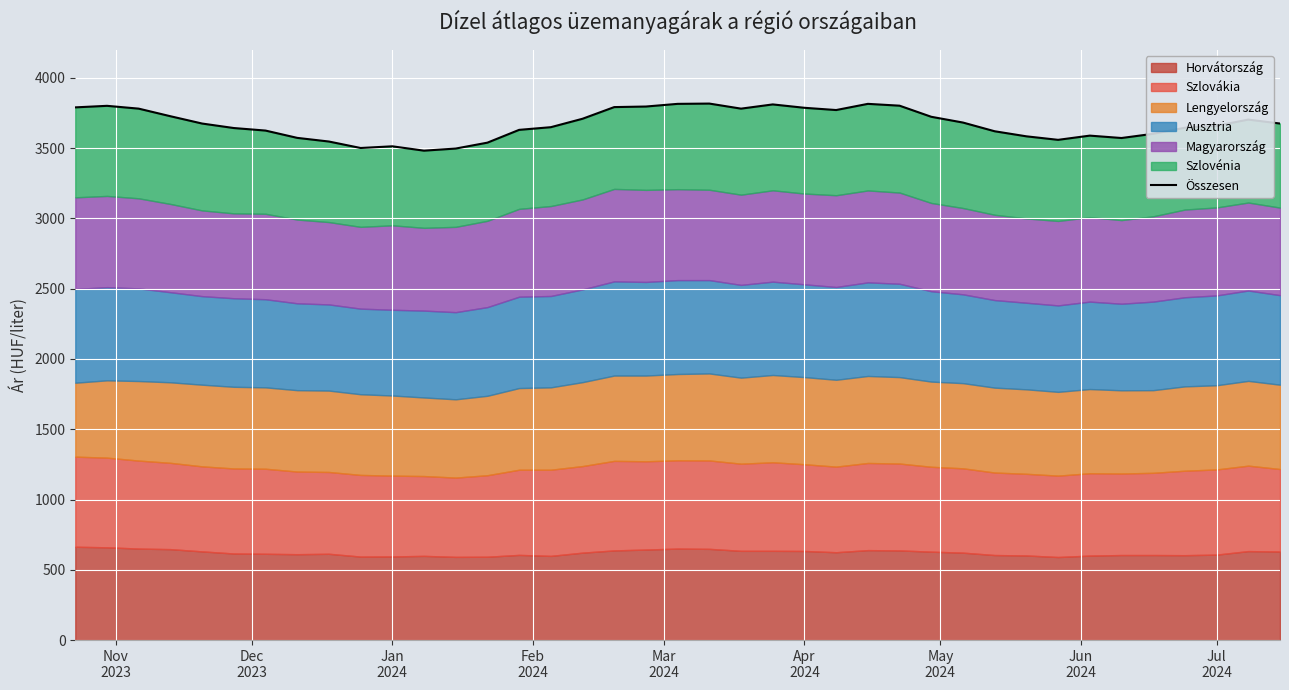

How many values are below 3675?

19